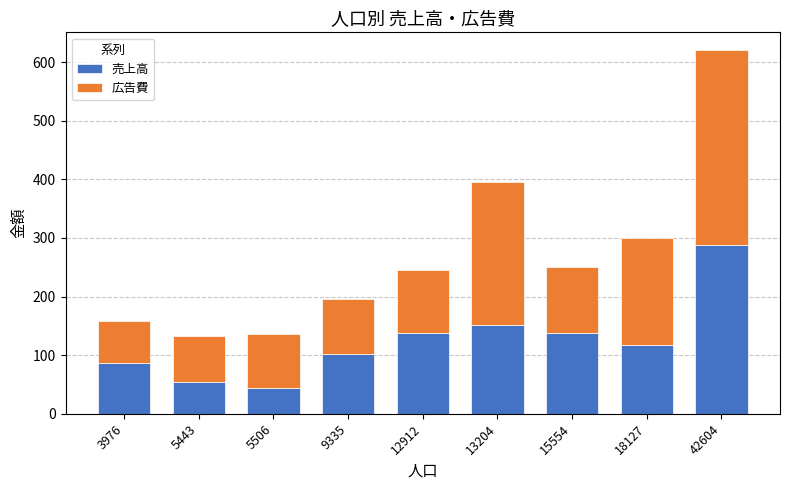

The 売上高 series shows 102.0 at 9335. True or false?

True